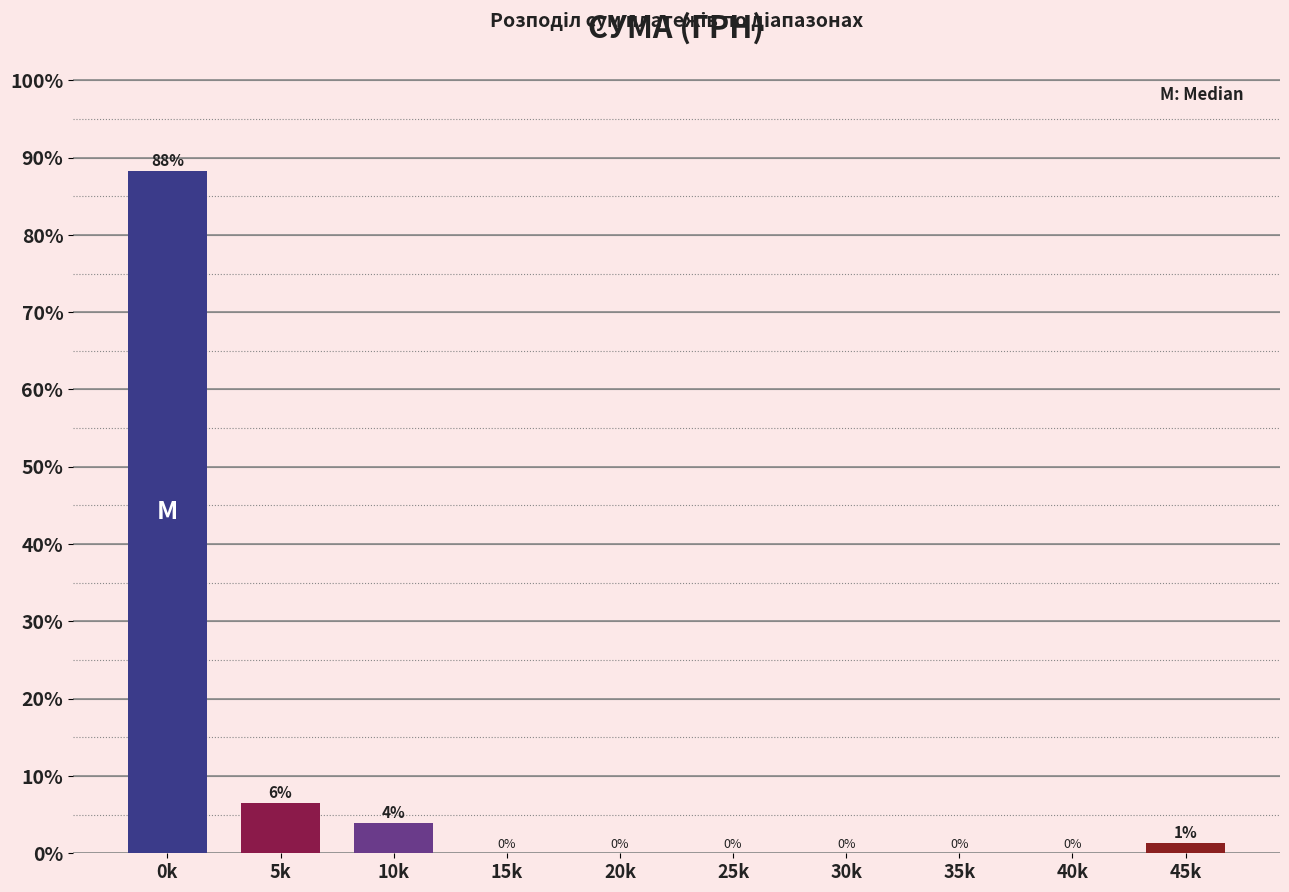

The value at 20k is 0.0. True or false?

True